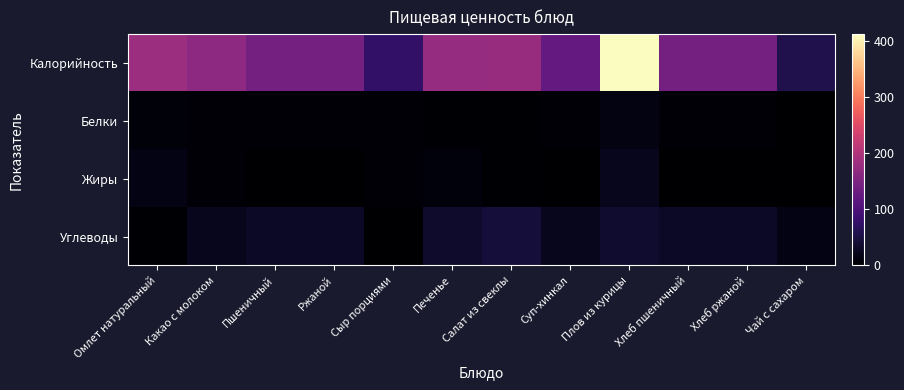

At which category does the chart reach its minimum across all series?

Чай с сахаром